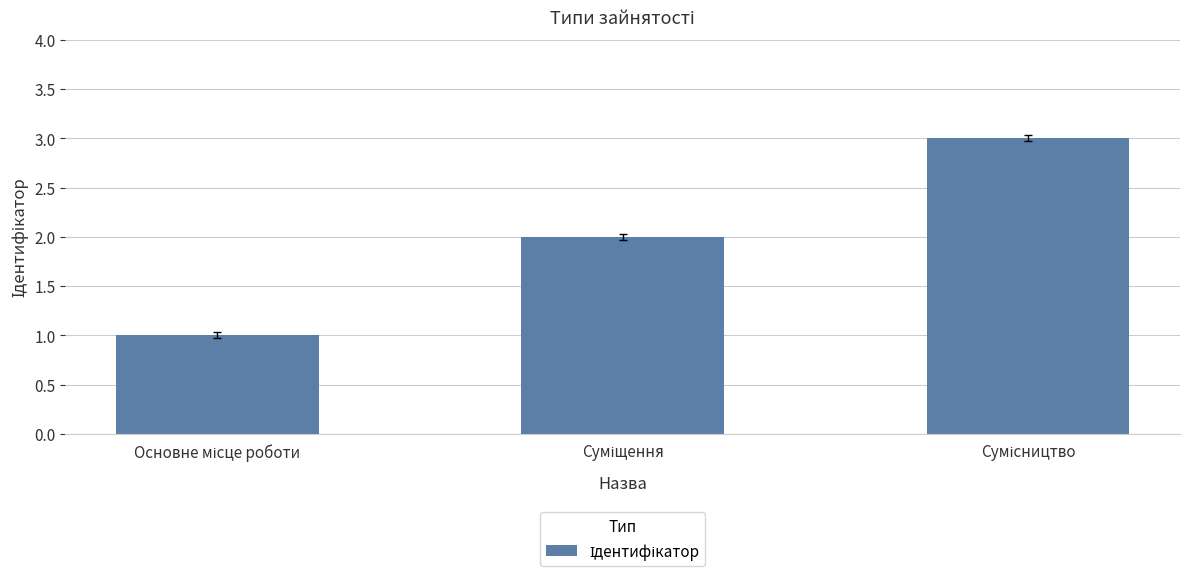

What is the maximum value shown in the chart?

3